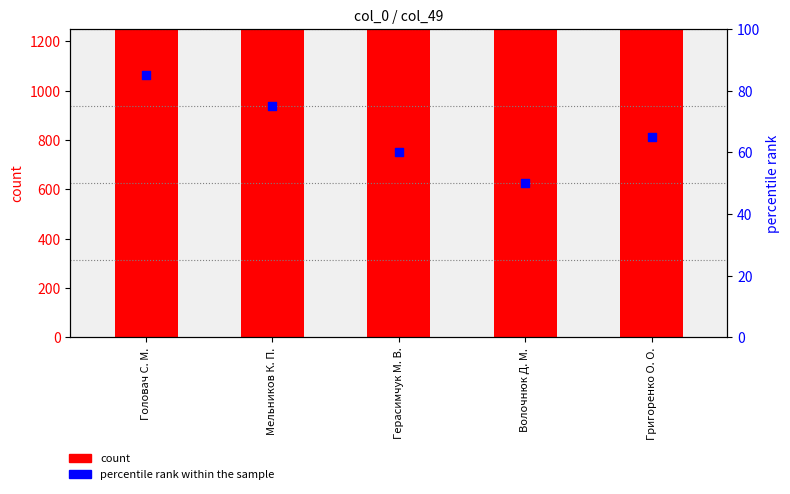

At which category is the sum across all series the highest?

Головач С. М.